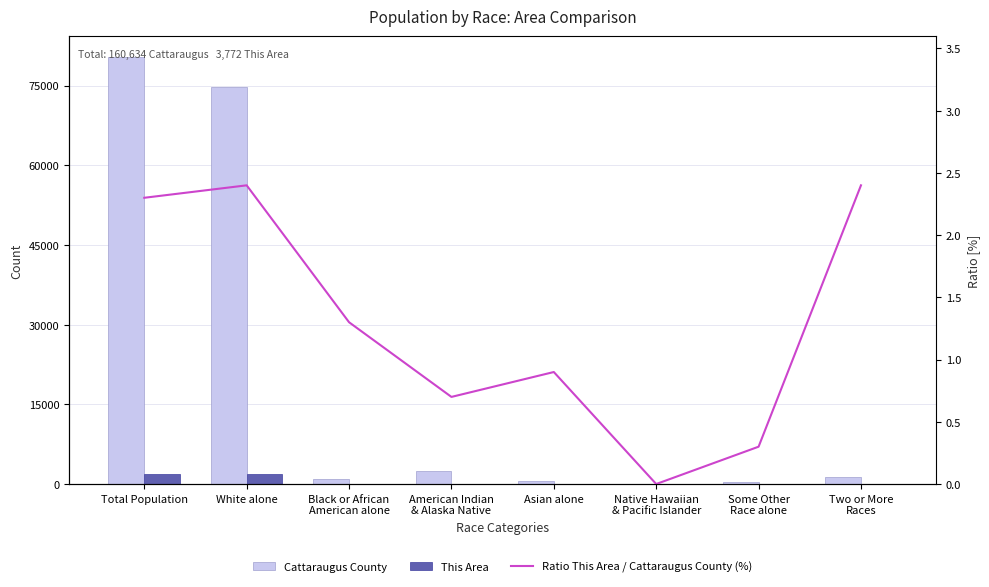

Which has a higher value, Two or More
Races or Total Population?

Total Population